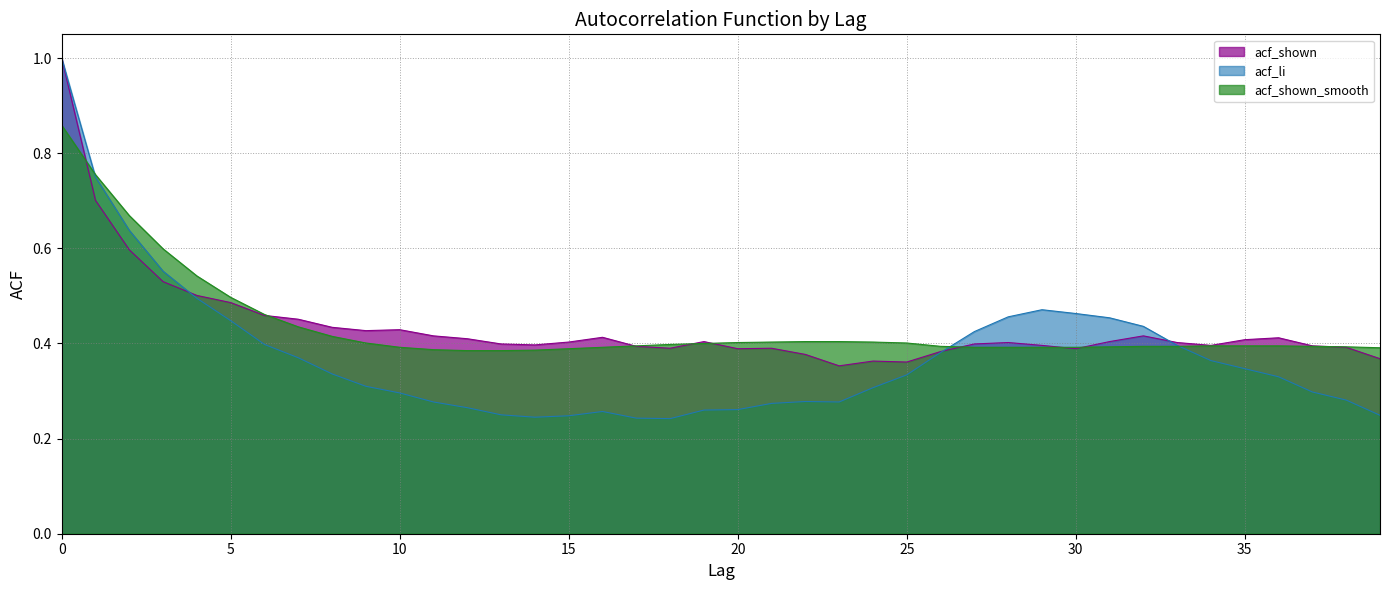

Is the value of acf_shown_smooth at 34 greater than the value of acf_li at 20?

Yes